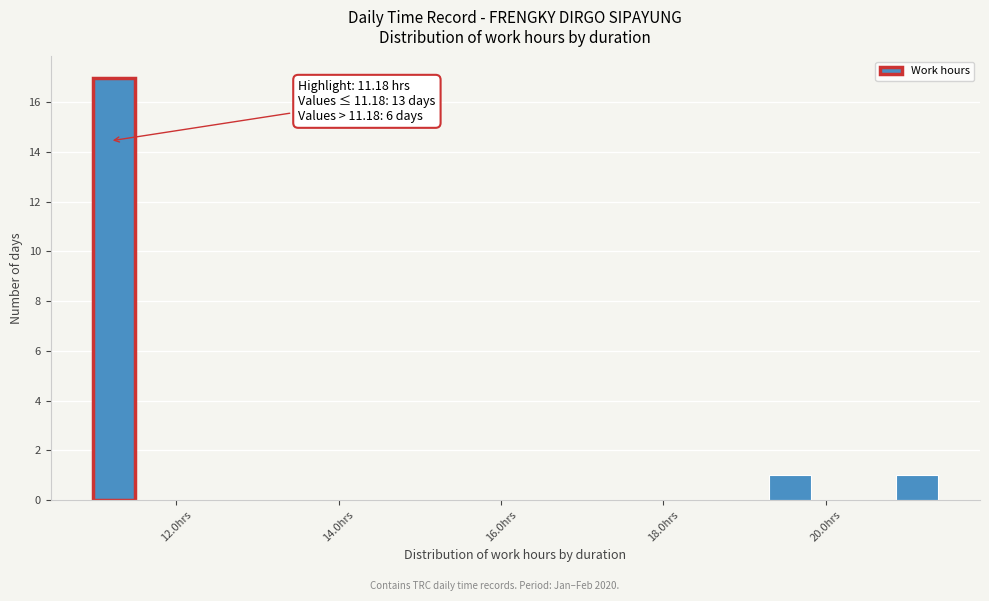

Around what value on the x-axis is the tallest bar? Give the approximate position of its centre, as read against the axis.

11.2